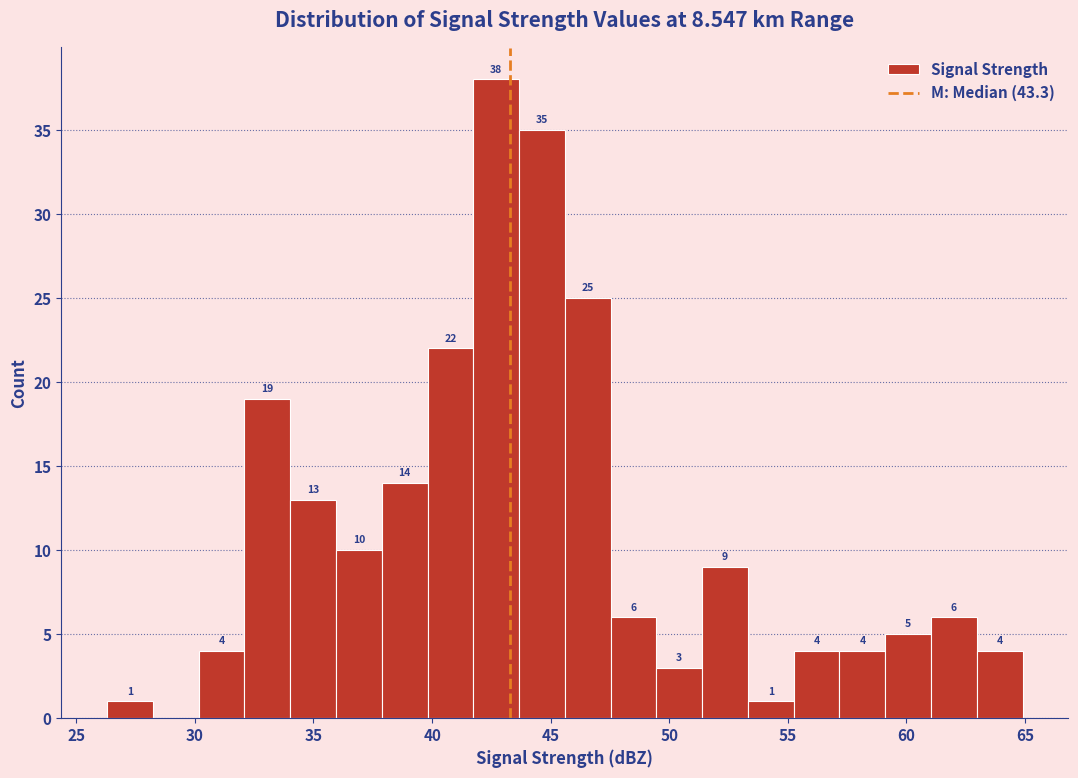

Around what value on the x-axis is the tallest bar? Give the approximate position of its centre, as read against the axis.

42.5